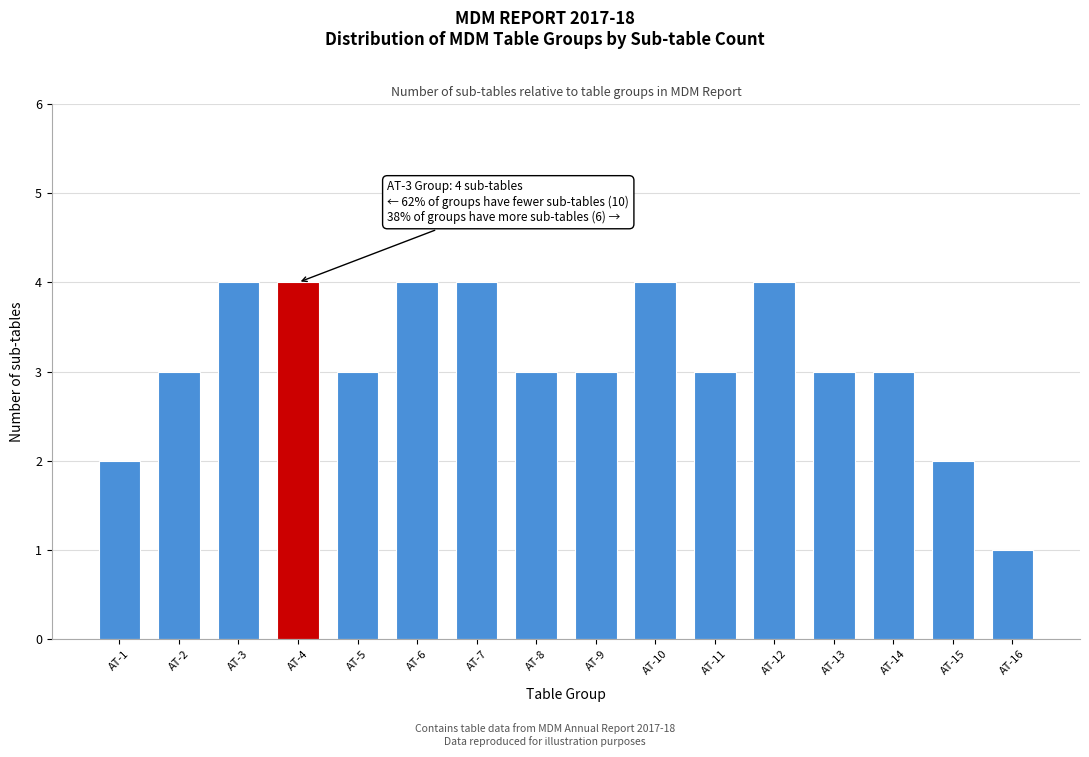

Reading right to left, extract all data points from this chart.

AT-16=1	AT-15=2	AT-14=3	AT-13=3	AT-12=4	AT-11=3	AT-10=4	AT-9=3	AT-8=3	AT-7=4	AT-6=4	AT-5=3	AT-4=4	AT-3=4	AT-2=3	AT-1=2